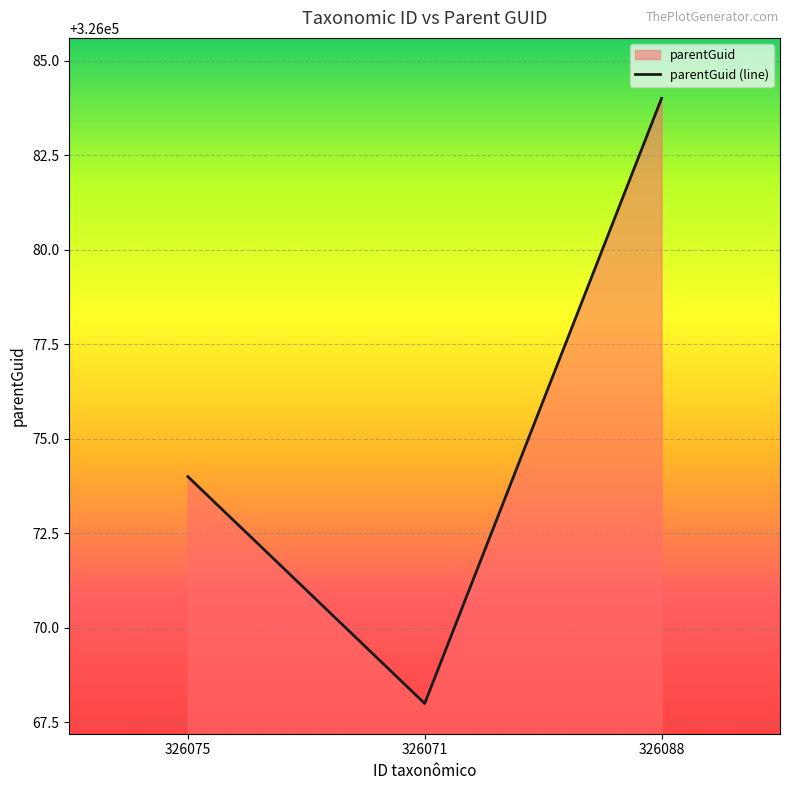

List the labels in order of value, largest first.

326088, 326075, 326071